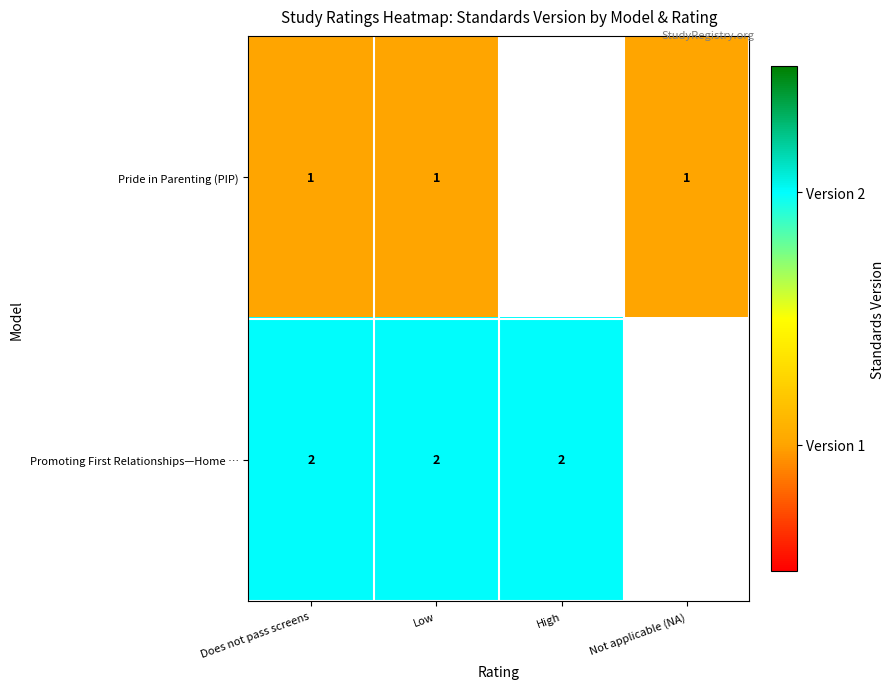

The value of Pride in Parenting (PIP) at Low is 1. True or false?

True